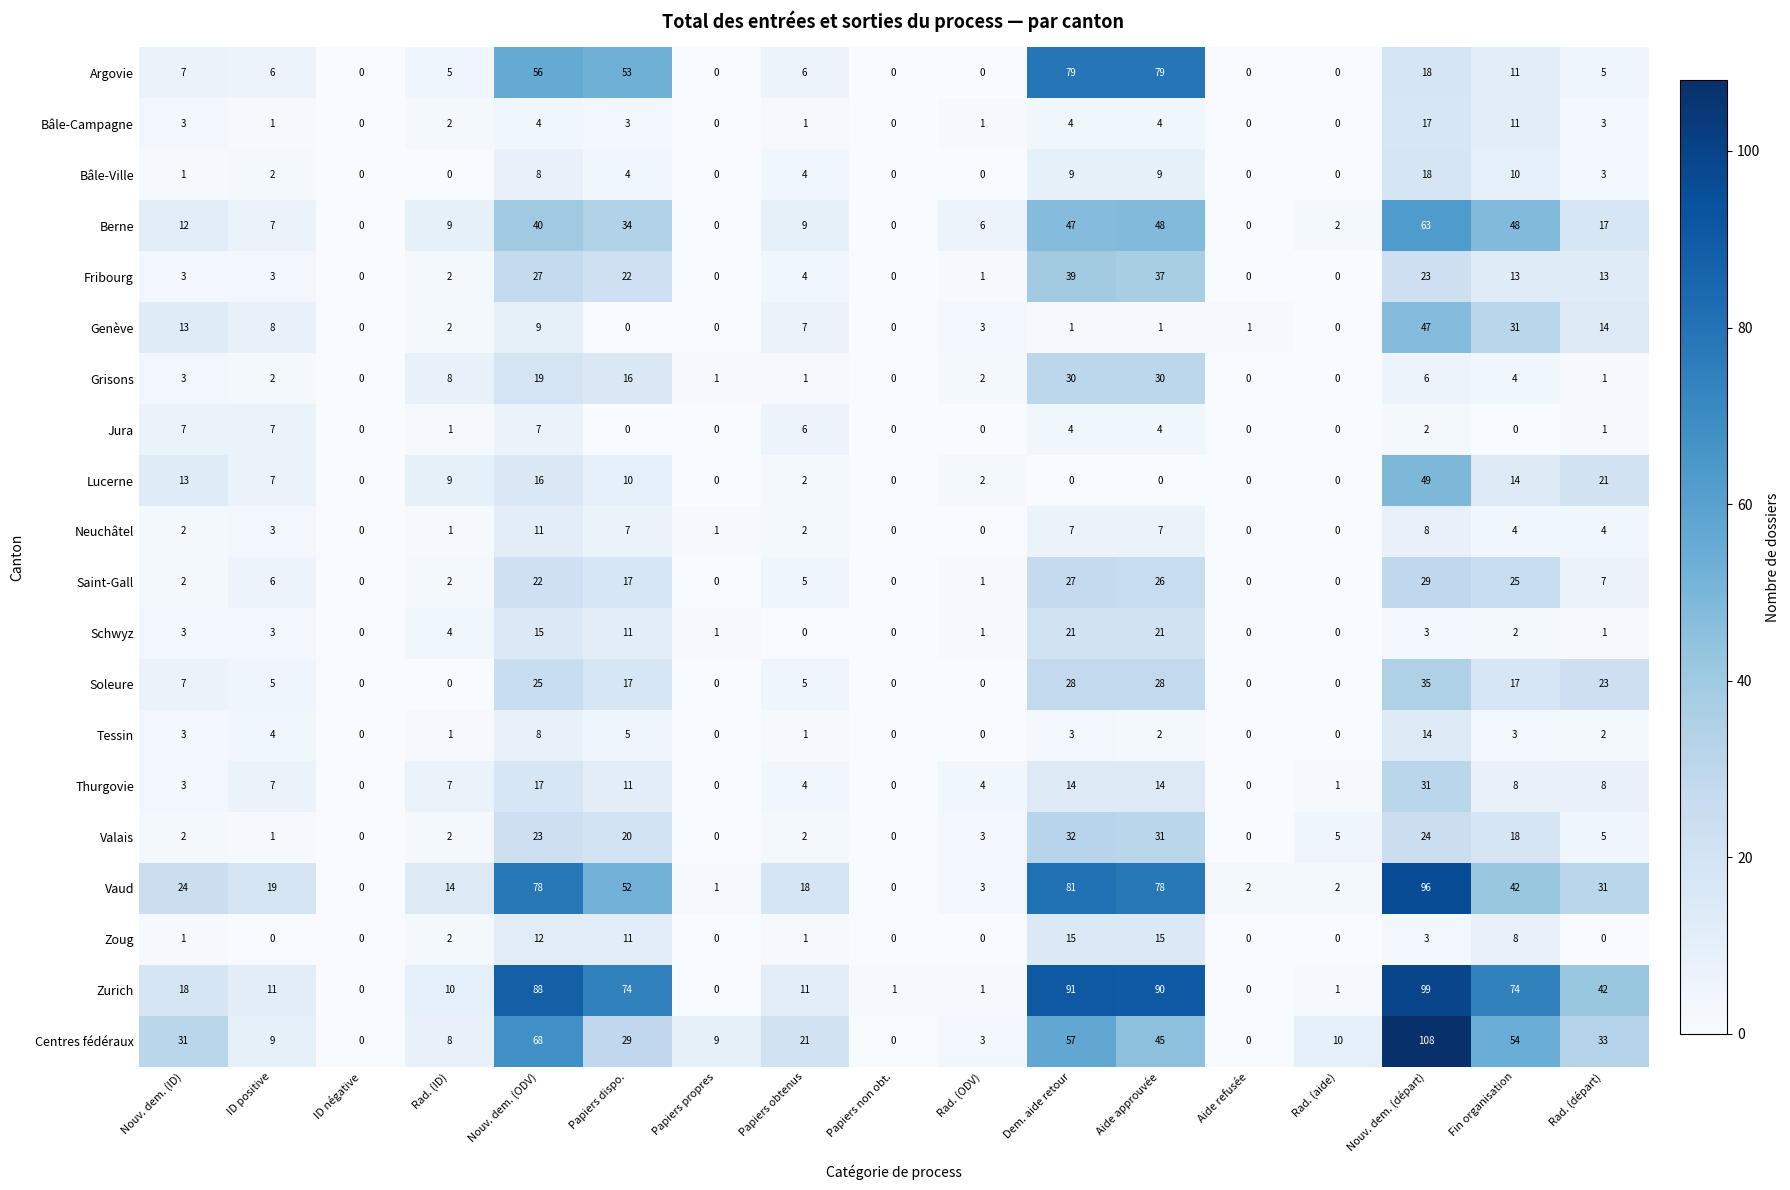

Which series has the widest spread of values?

Centres fédéraux